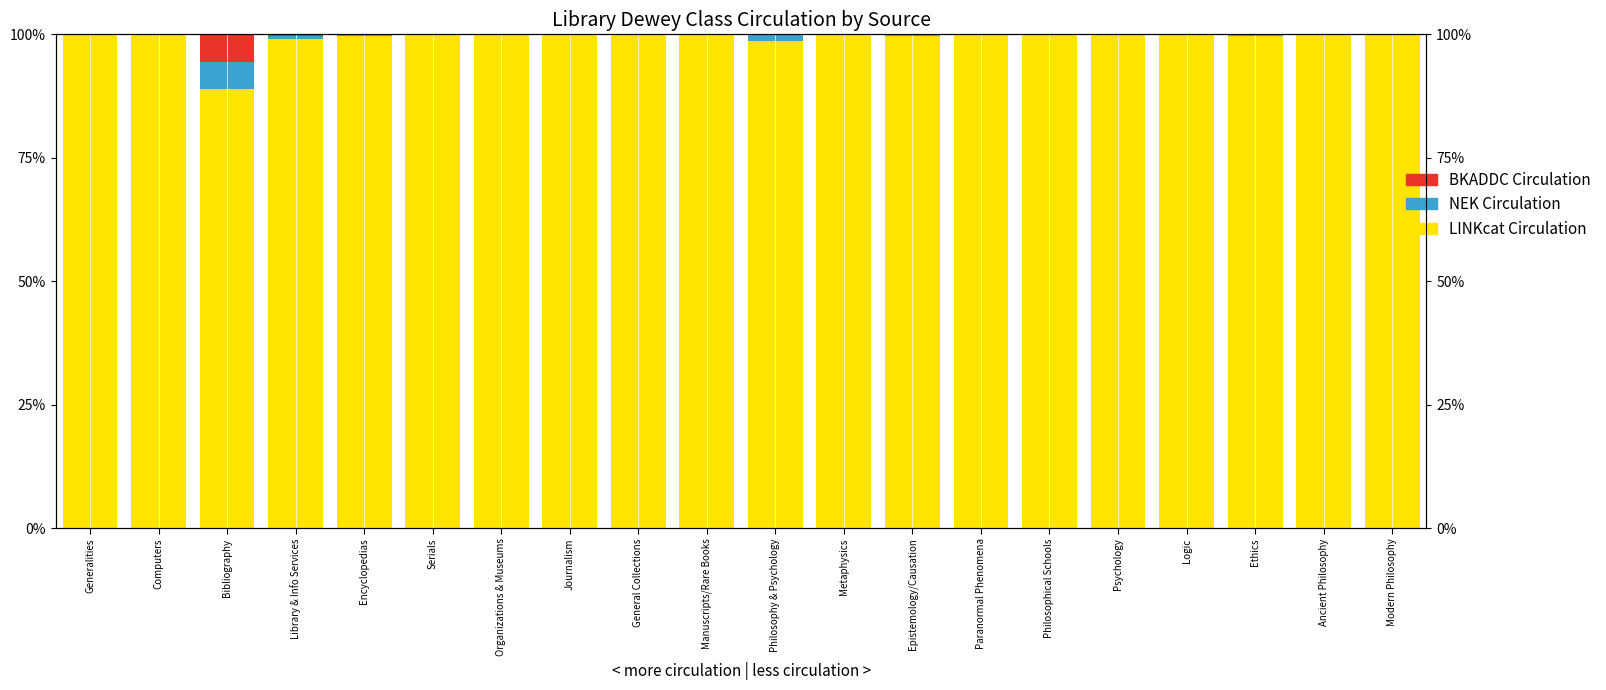

Which series changed the most between Library & Info Services and Modern Philosophy?

LINKcat Circulation